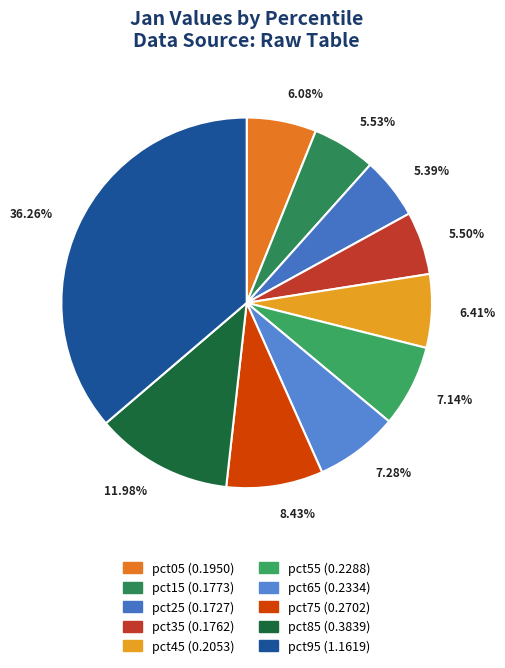

Count the number of slices in the pie.

10